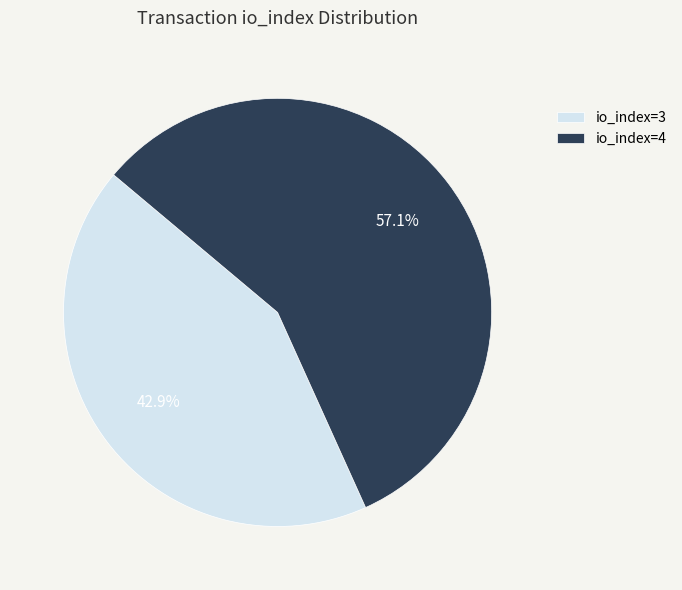

Between io_index=4 and io_index=3, which is larger?

io_index=4